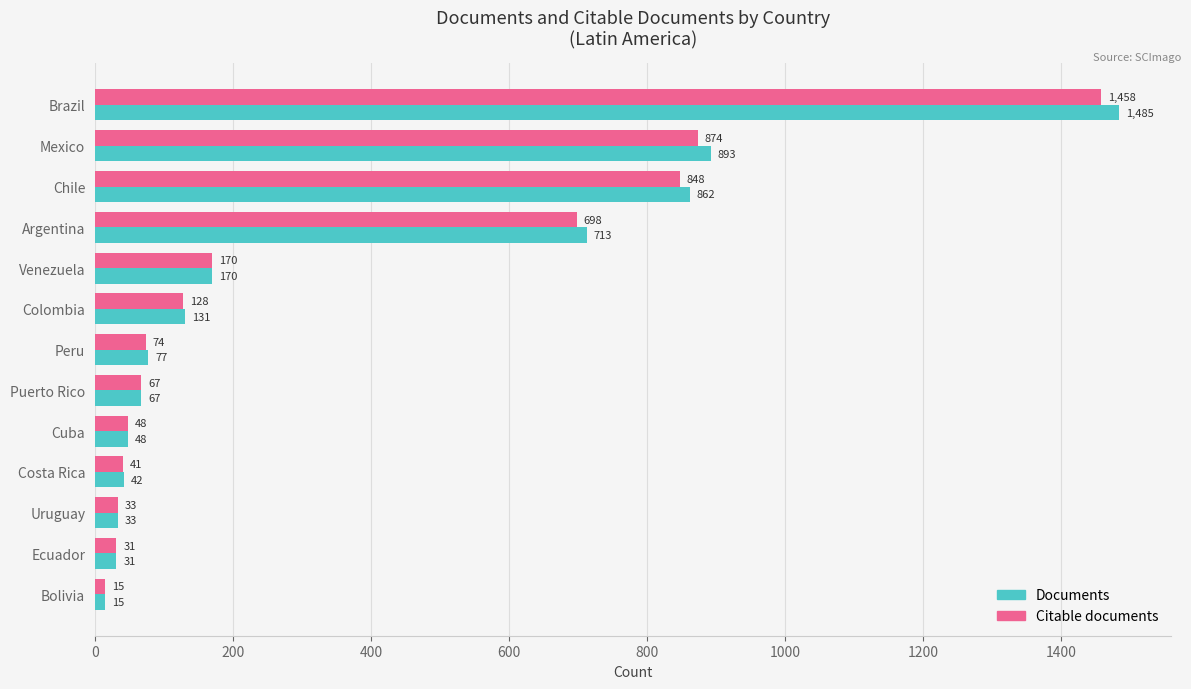

What is the highest value of the Citable documents series?

1458